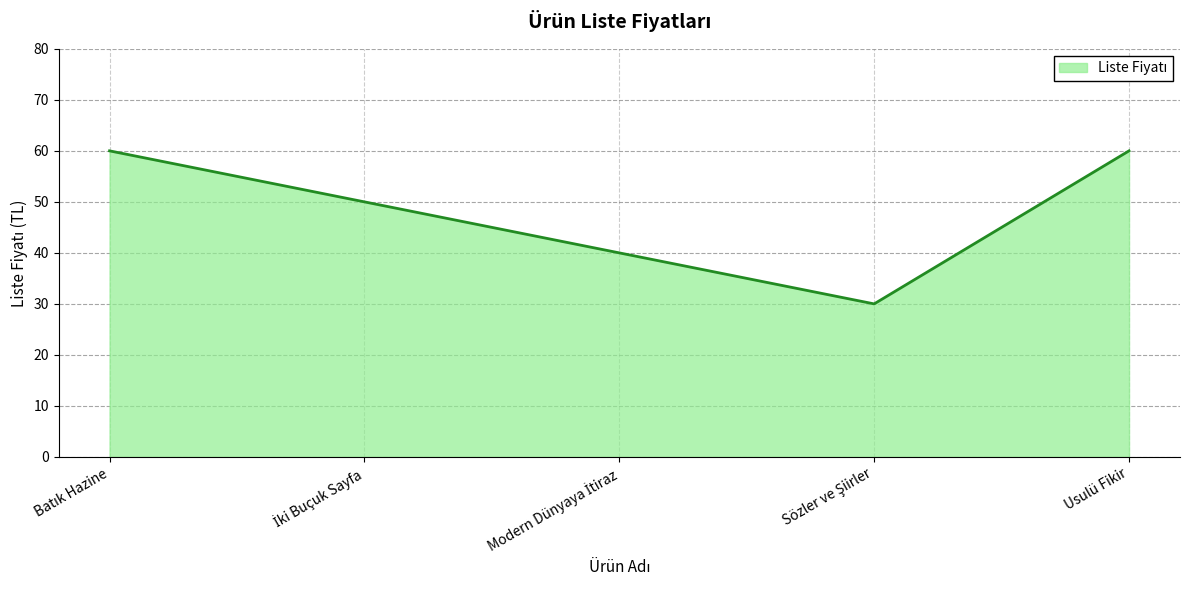

Count the values in the range 40 to 60.

4